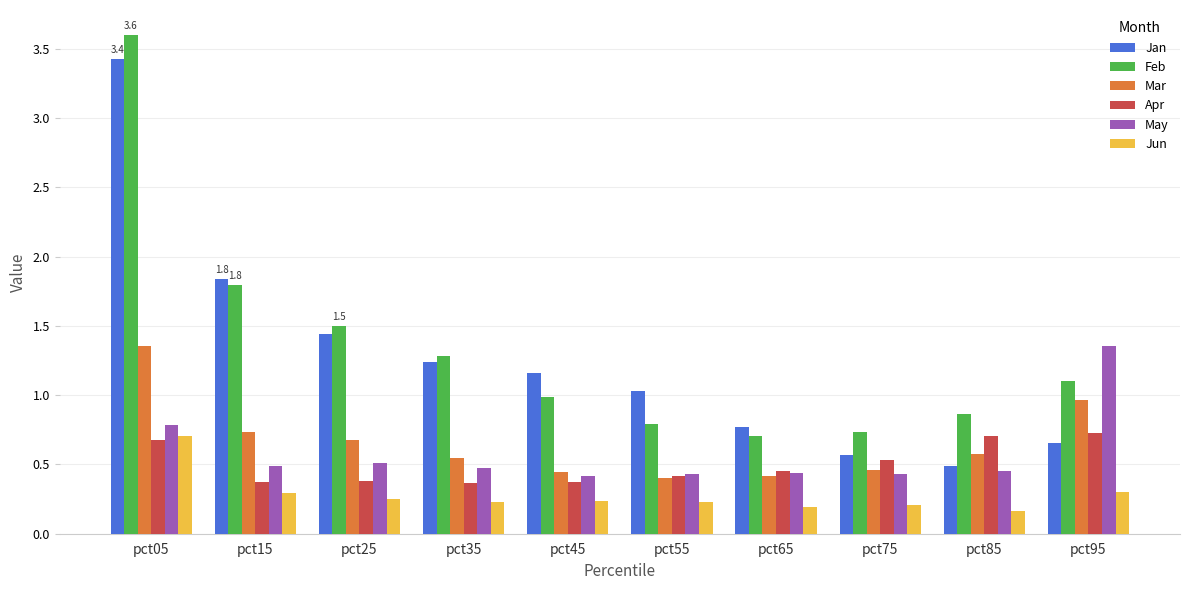

What value does the Mar series have at pct85?

0.6